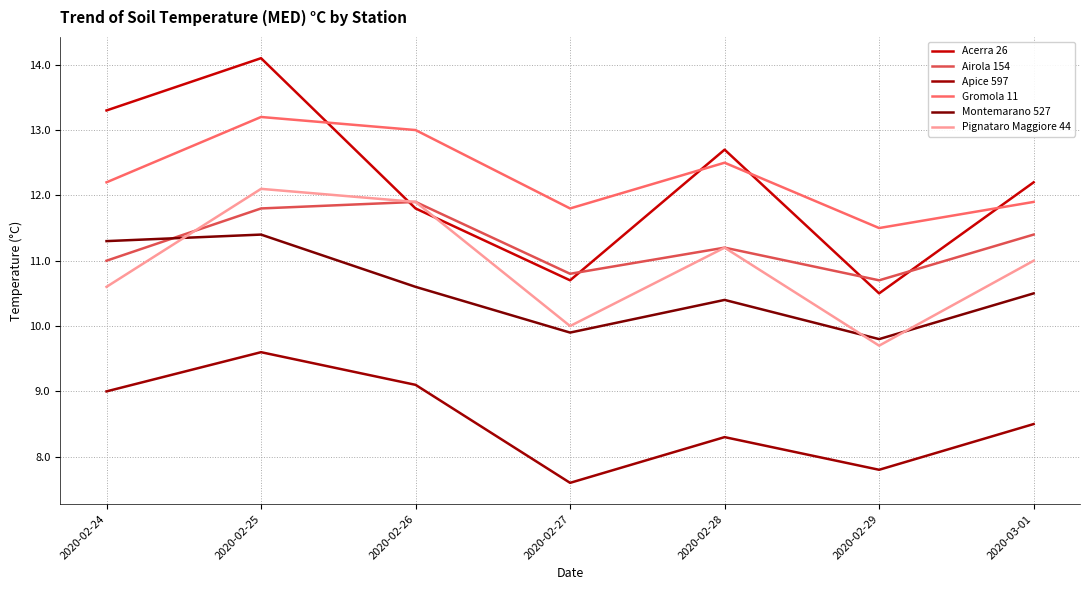

Reading right to left, list all the values displayed in this chart.

Acerra 26: 2020-03-01=12.2	2020-02-29=10.5	2020-02-28=12.7	2020-02-27=10.7	2020-02-26=11.8	2020-02-25=14.1	2020-02-24=13.3
Airola 154: 2020-03-01=11.4	2020-02-29=10.7	2020-02-28=11.2	2020-02-27=10.8	2020-02-26=11.9	2020-02-25=11.8	2020-02-24=11.0
Apice 597: 2020-03-01=8.5	2020-02-29=7.8	2020-02-28=8.3	2020-02-27=7.6	2020-02-26=9.1	2020-02-25=9.6	2020-02-24=9.0
Gromola 11: 2020-03-01=11.9	2020-02-29=11.5	2020-02-28=12.5	2020-02-27=11.8	2020-02-26=13.0	2020-02-25=13.2	2020-02-24=12.2
Montemarano 527: 2020-03-01=10.5	2020-02-29=9.8	2020-02-28=10.4	2020-02-27=9.9	2020-02-26=10.6	2020-02-25=11.4	2020-02-24=11.3
Pignataro Maggiore 44: 2020-03-01=11.0	2020-02-29=9.7	2020-02-28=11.2	2020-02-27=10.0	2020-02-26=11.9	2020-02-25=12.1	2020-02-24=10.6